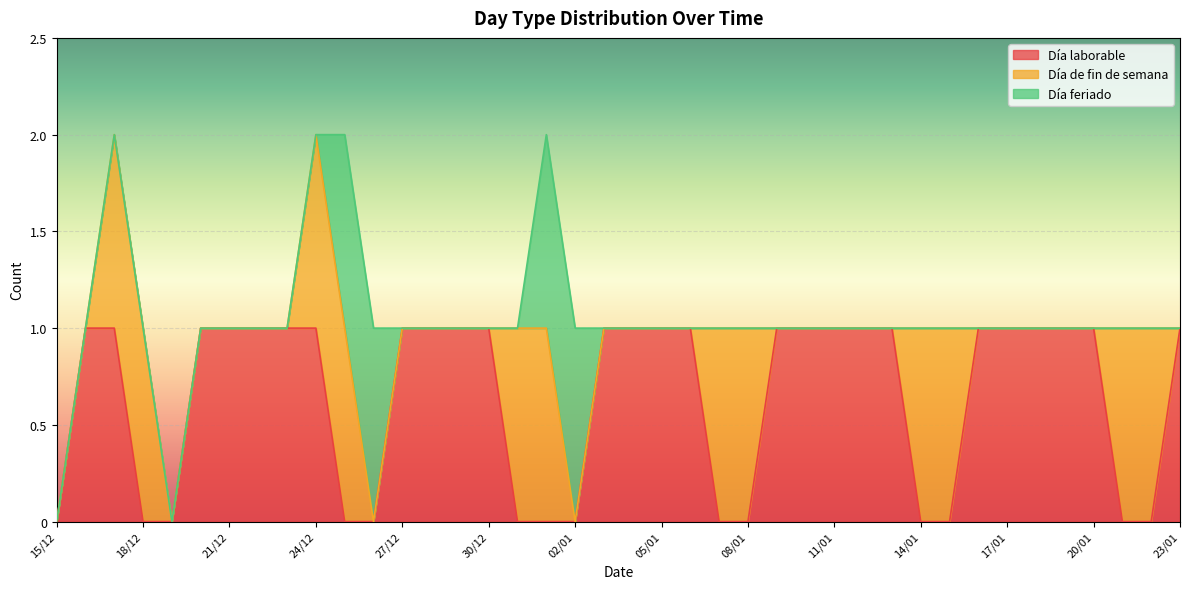

How many values in Día laborable are above zero?

26